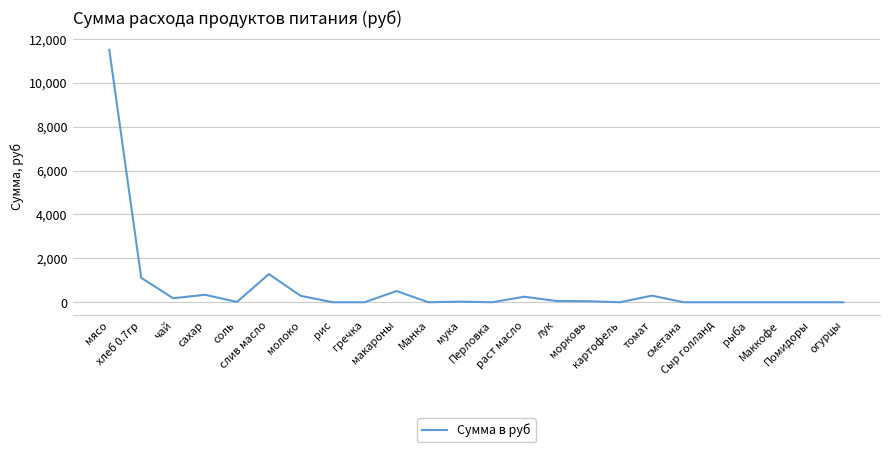

What is the maximum value shown in the chart?

11497.5